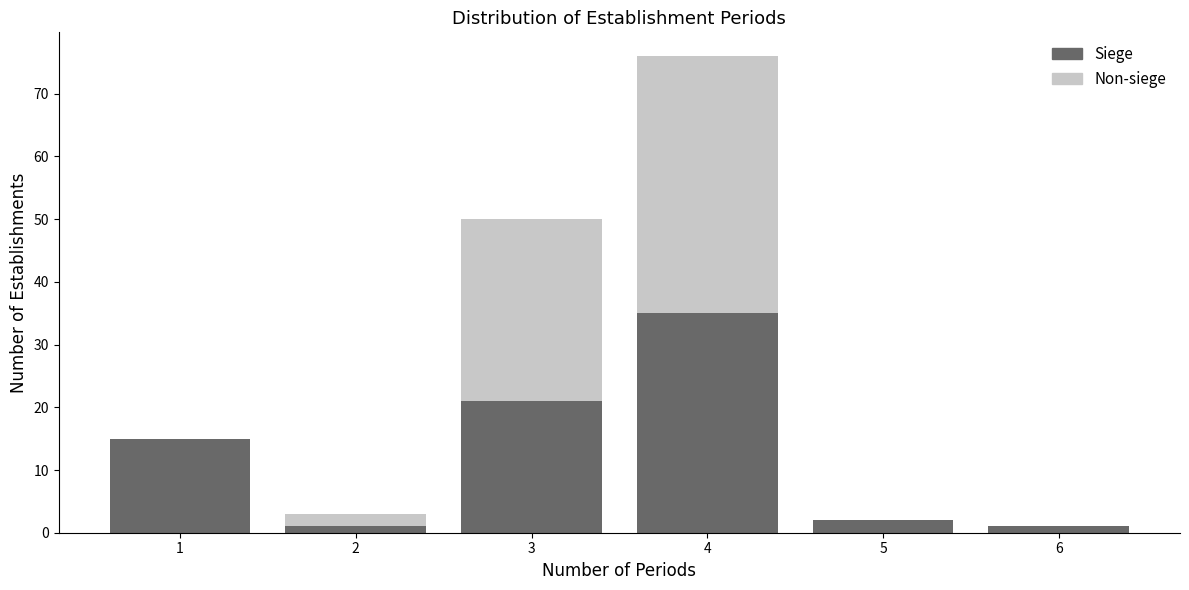

Reading left to right, what are the values for Siege?

1=15	2=1	3=21	4=35	5=2	6=1